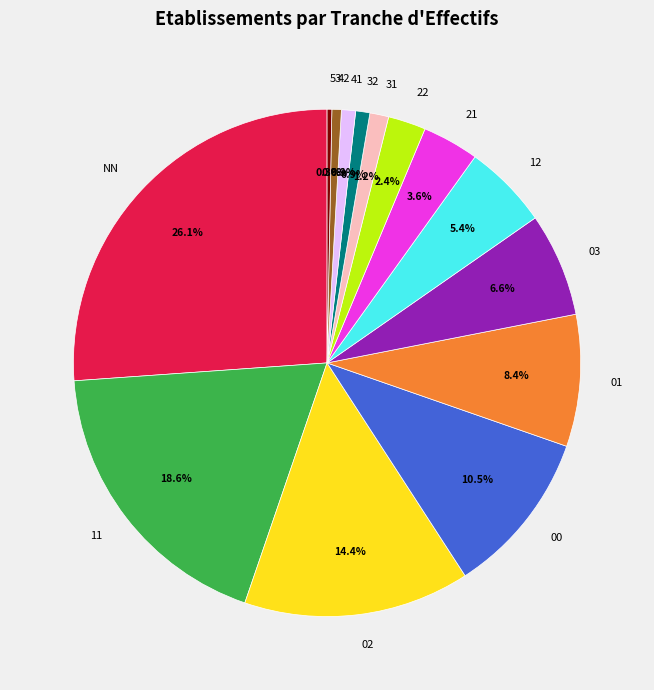

What is the total percentage of 00 and 21?

14.1%